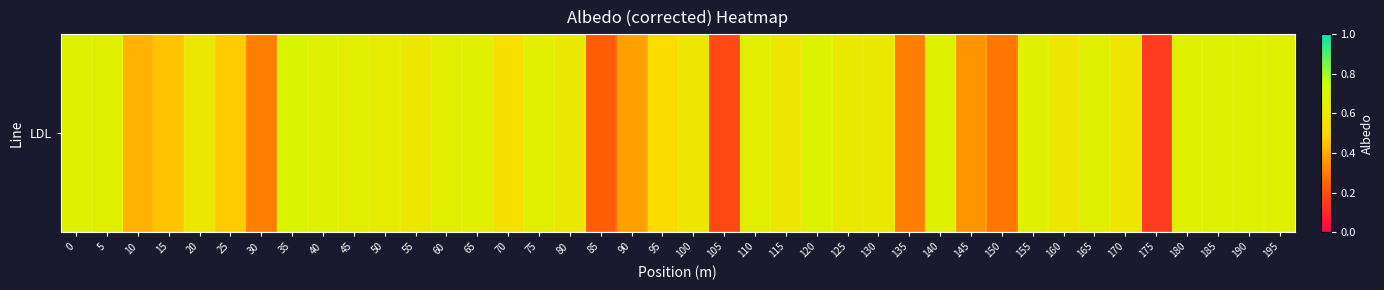

Reading right to left, extract all data points from this chart.

0.7	0.7	0.7	0.7	0.1	0.6	0.6	0.6	0.7	0.3	0.3	0.7	0.3	0.6	0.6	0.7	0.6	0.6	0.2	0.6	0.5	0.4	0.2	0.6	0.6	0.5	0.6	0.6	0.6	0.6	0.6	0.7	0.7	0.3	0.5	0.6	0.5	0.4	0.6	0.7